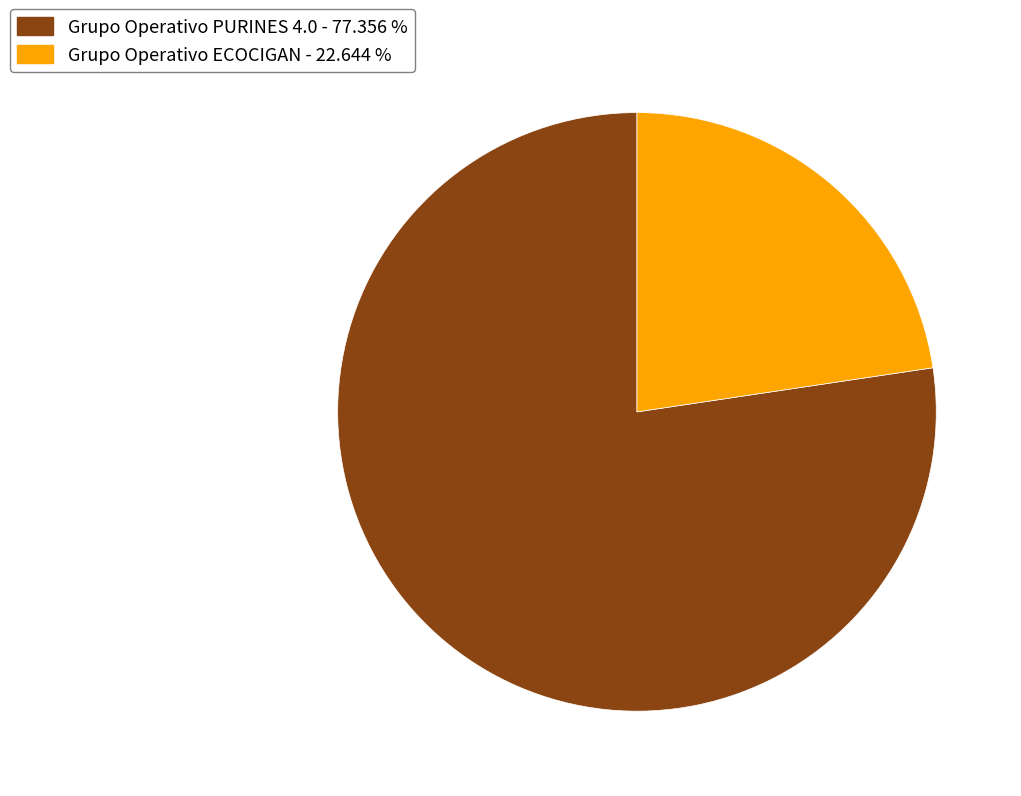

Is there a majority slice in this chart?

Yes